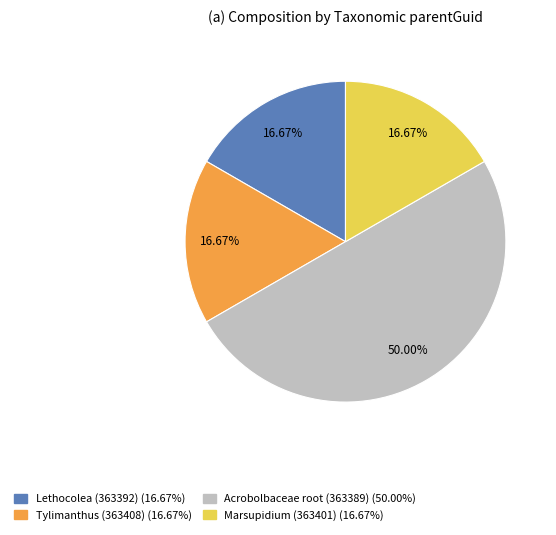

How many slices are in this pie chart?

4